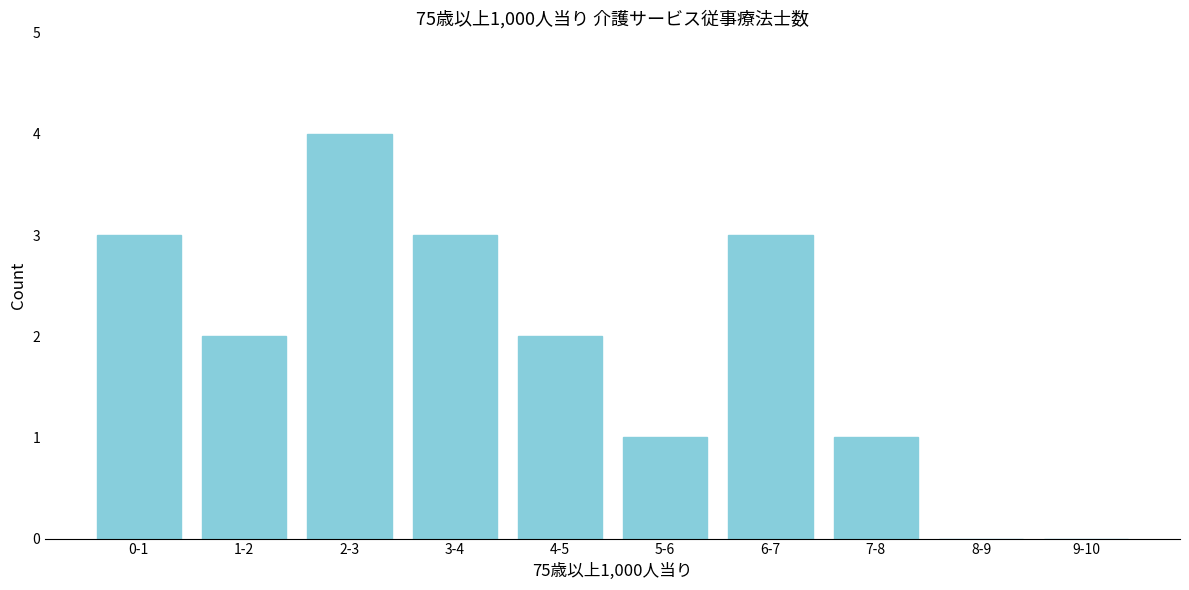

Reading left to right, transcribe all the data shown in this chart.

0-1=3	1-2=2	2-3=4	3-4=3	4-5=2	5-6=1	6-7=3	7-8=1	8-9=0	9-10=0